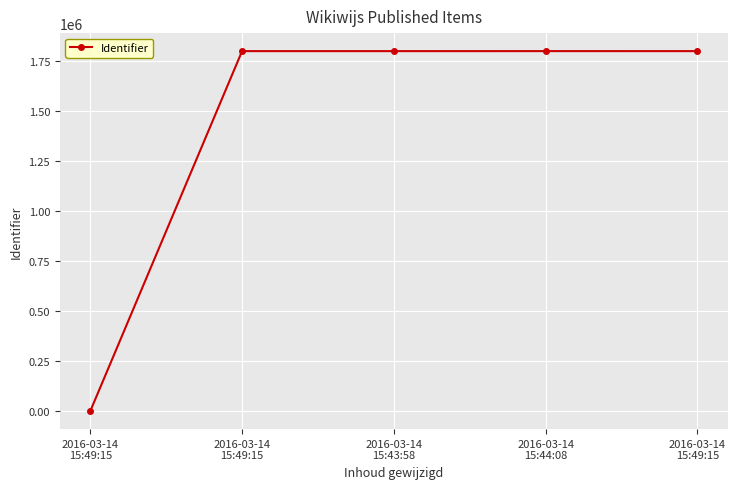

How many positive values are there?

4